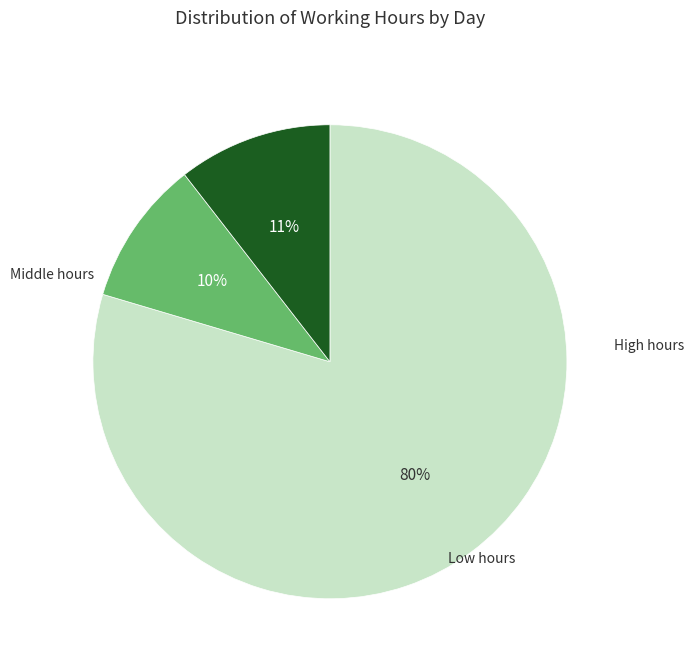

Does any single category account for the majority?

Yes